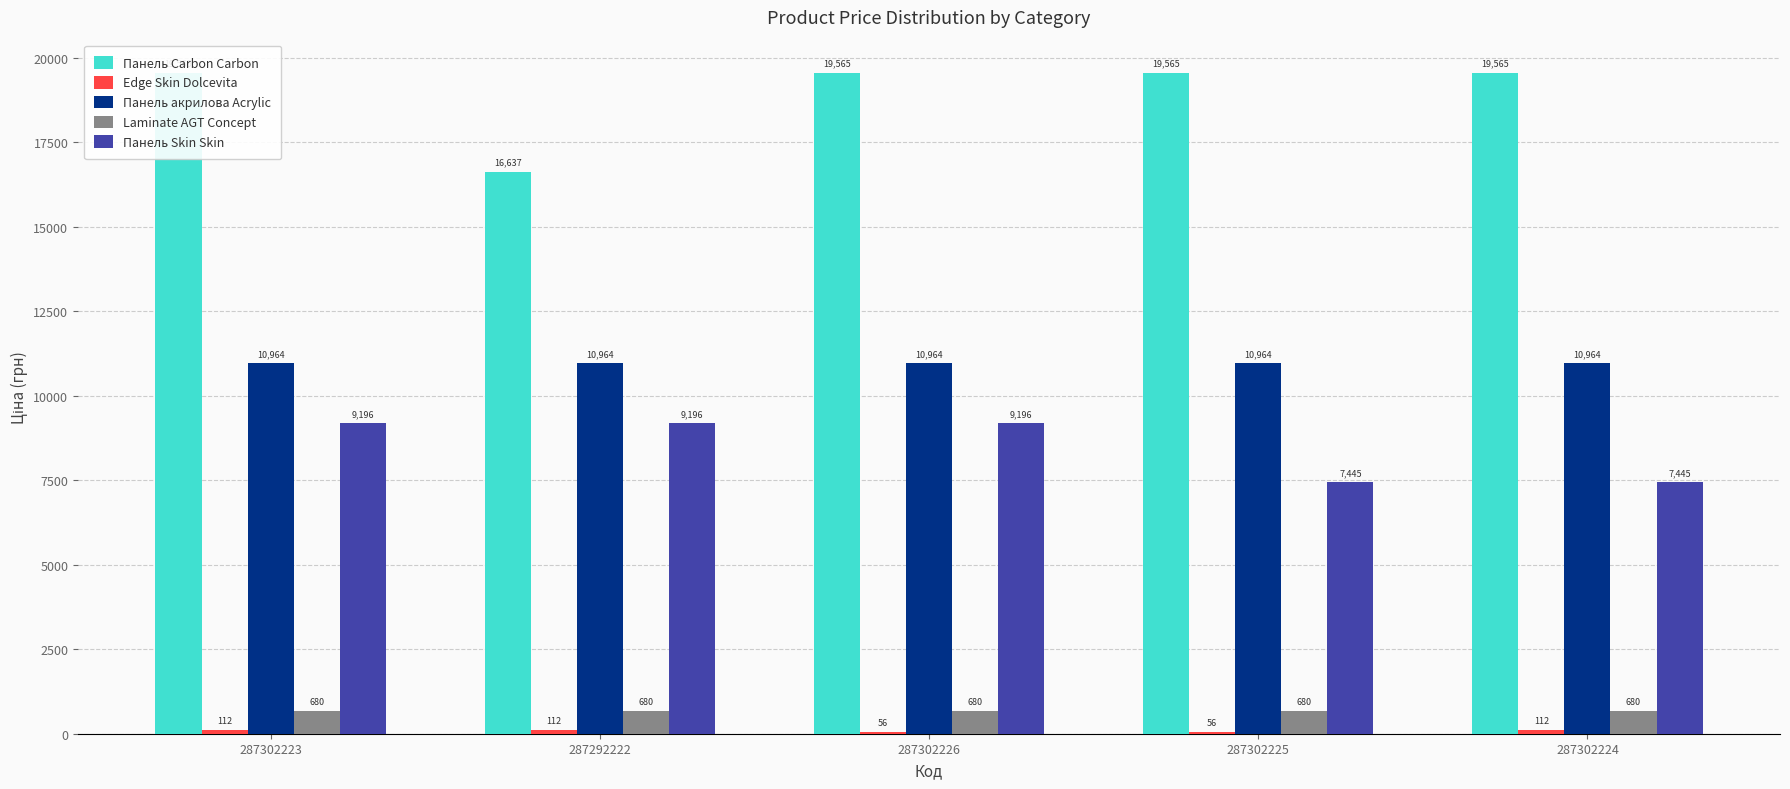

What is the highest value of the Панель Skin Skin series?

9196.3